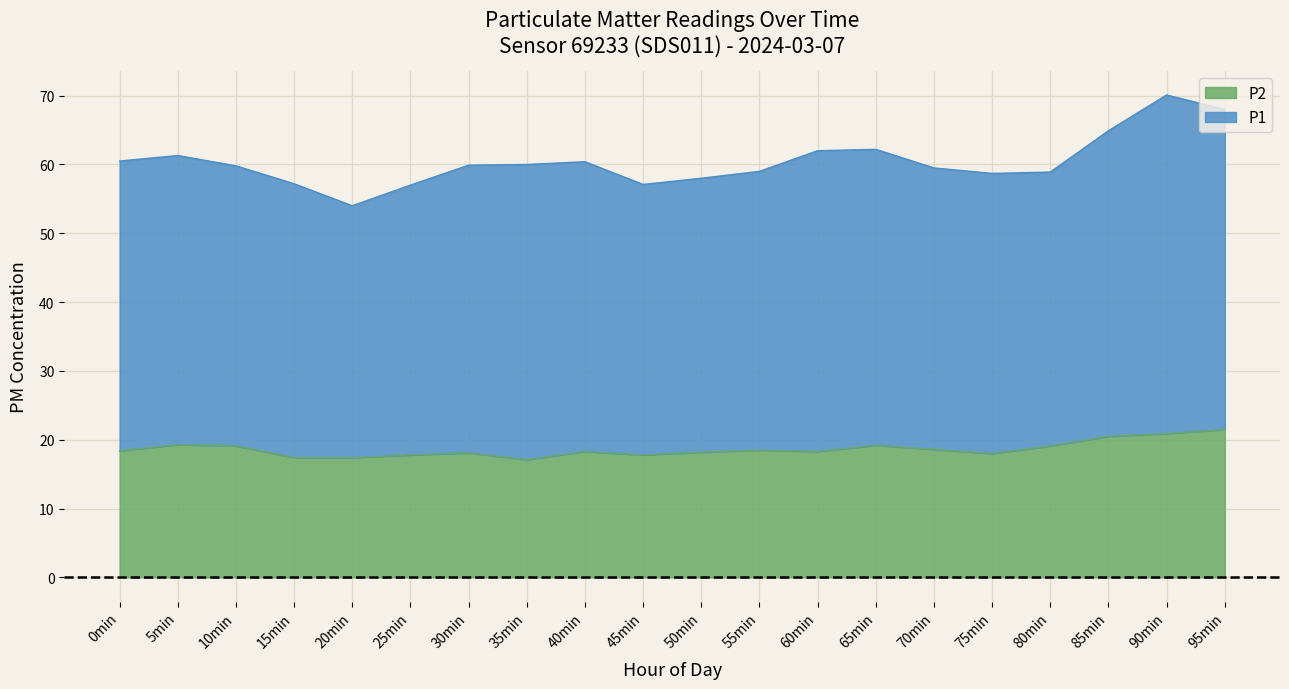

What is the total value across all series at 45min?

57.1